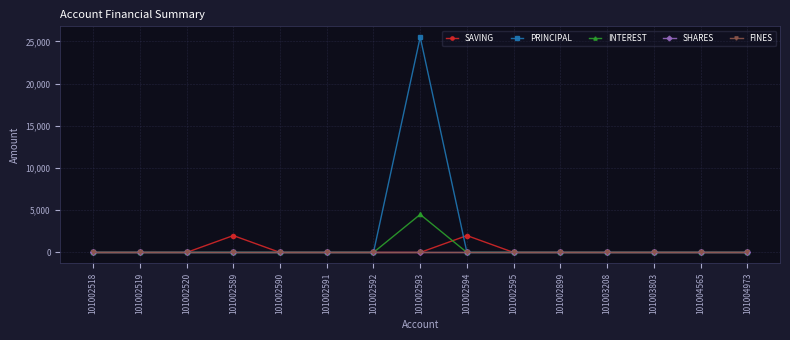

Rank the series by their maximum value, from lowest to highest.

SHARES, FINES, SAVING, INTEREST, PRINCIPAL